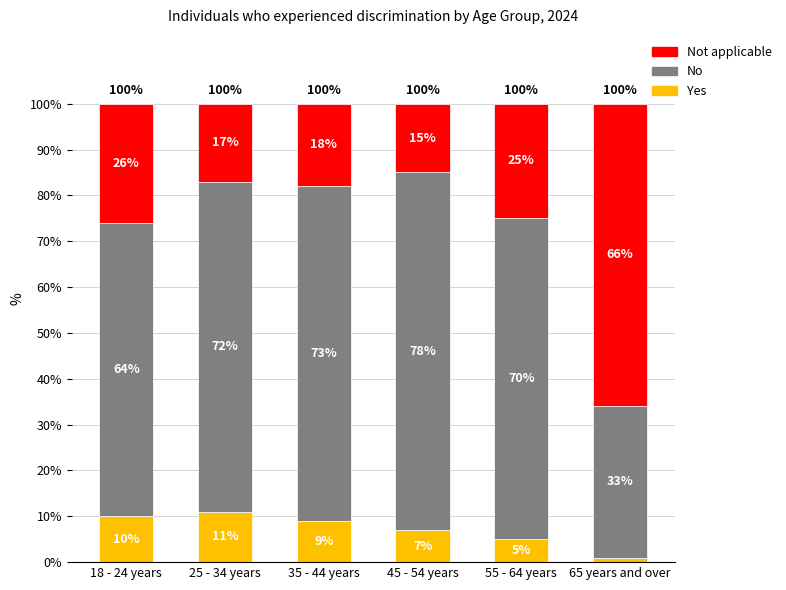

Does the chart contain stacked bars?

Yes